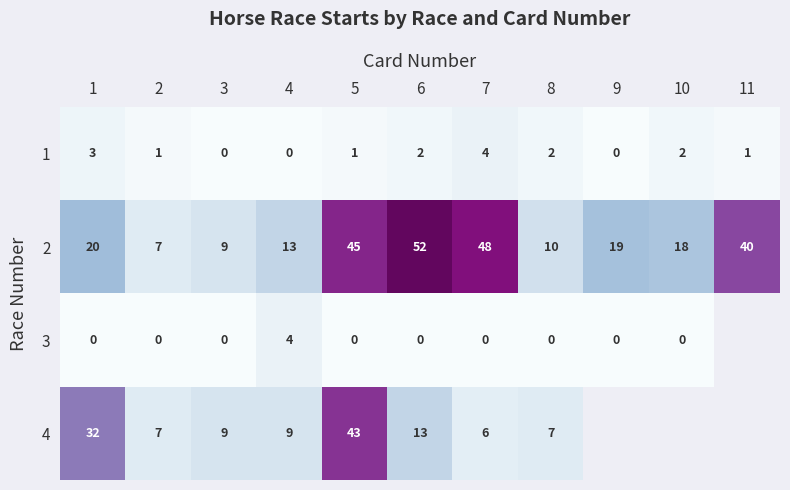

Rank the series at 8 from lowest to highest value.

3, 1, 4, 2